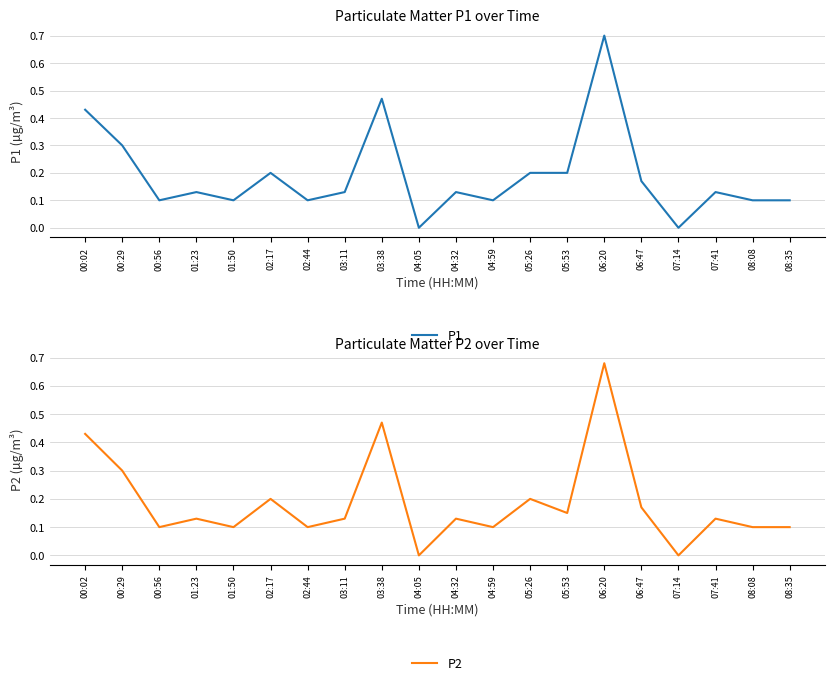

Rank the series by their average value, from highest to lowest.

P1, P2